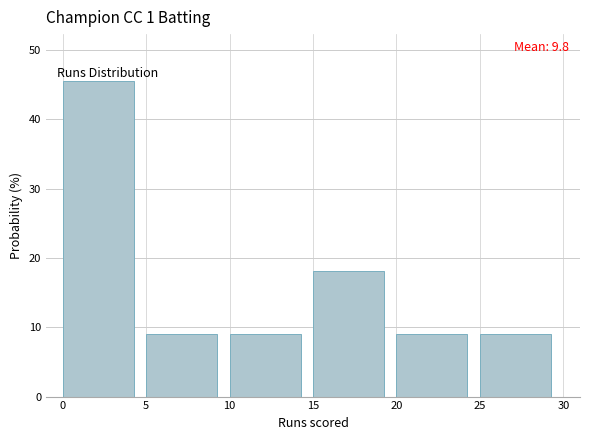

Which range on the x-axis has the tallest bar?

0 to 5